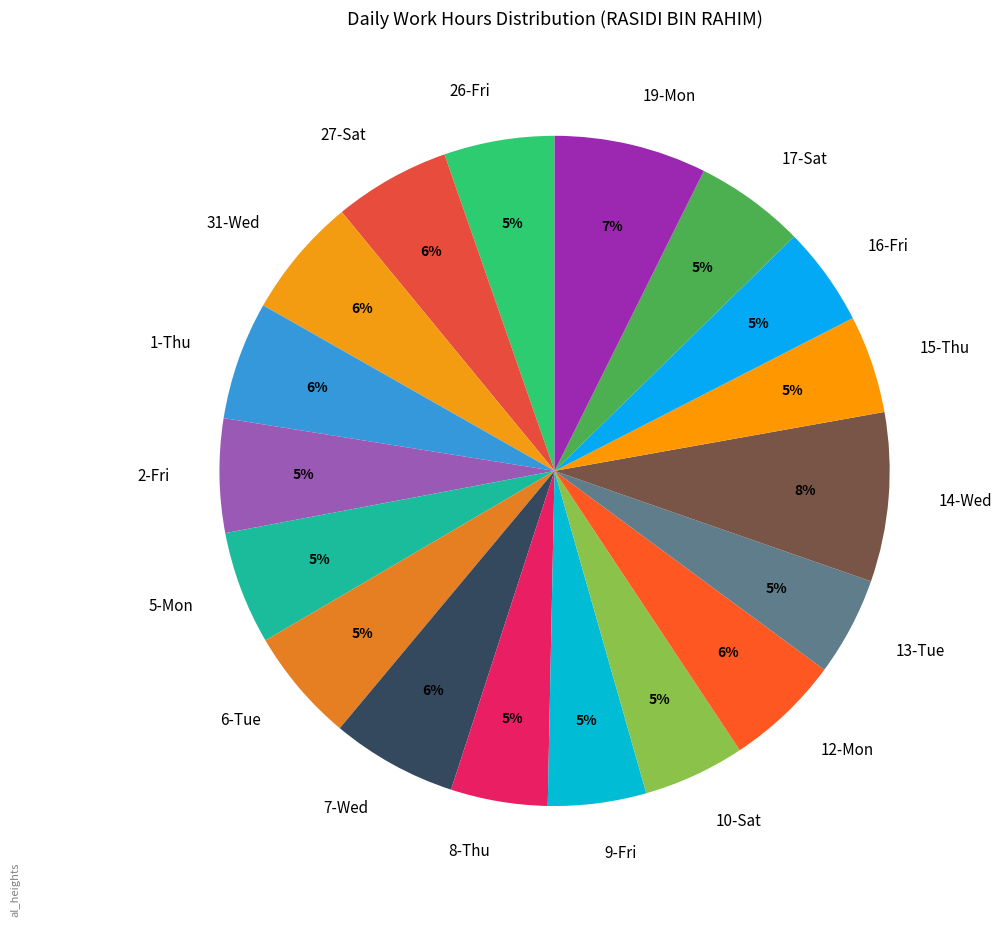

Which slice is the largest?

14-Wed